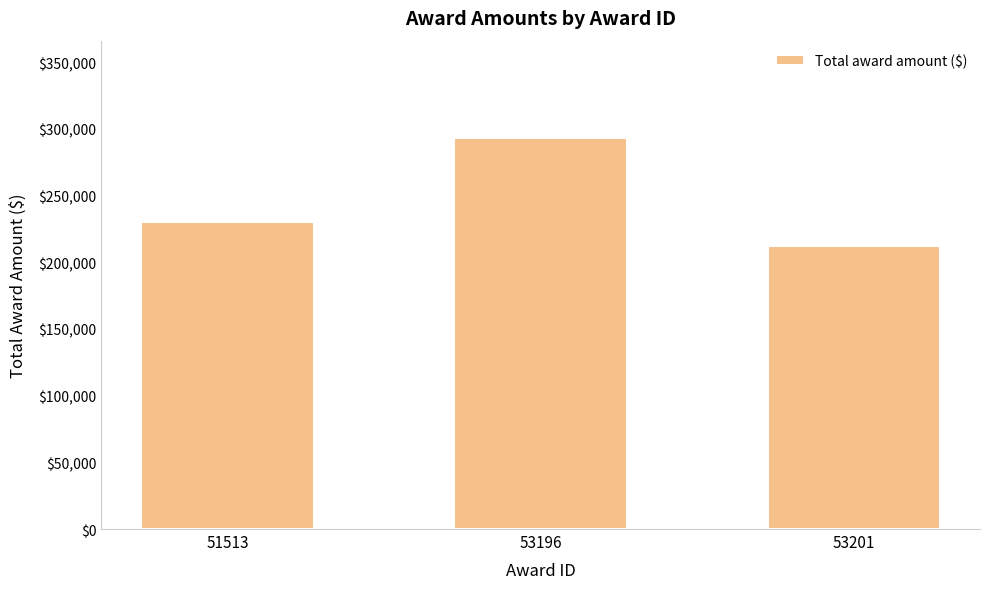

What is the greatest value displayed?

292856